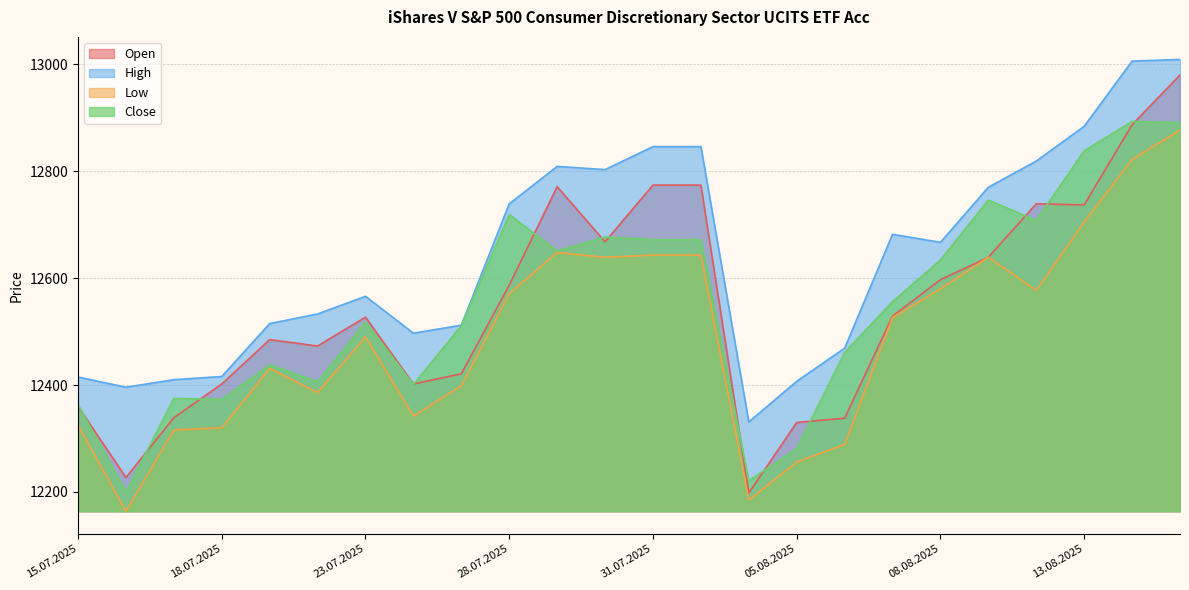

What is the smallest value displayed?

12164